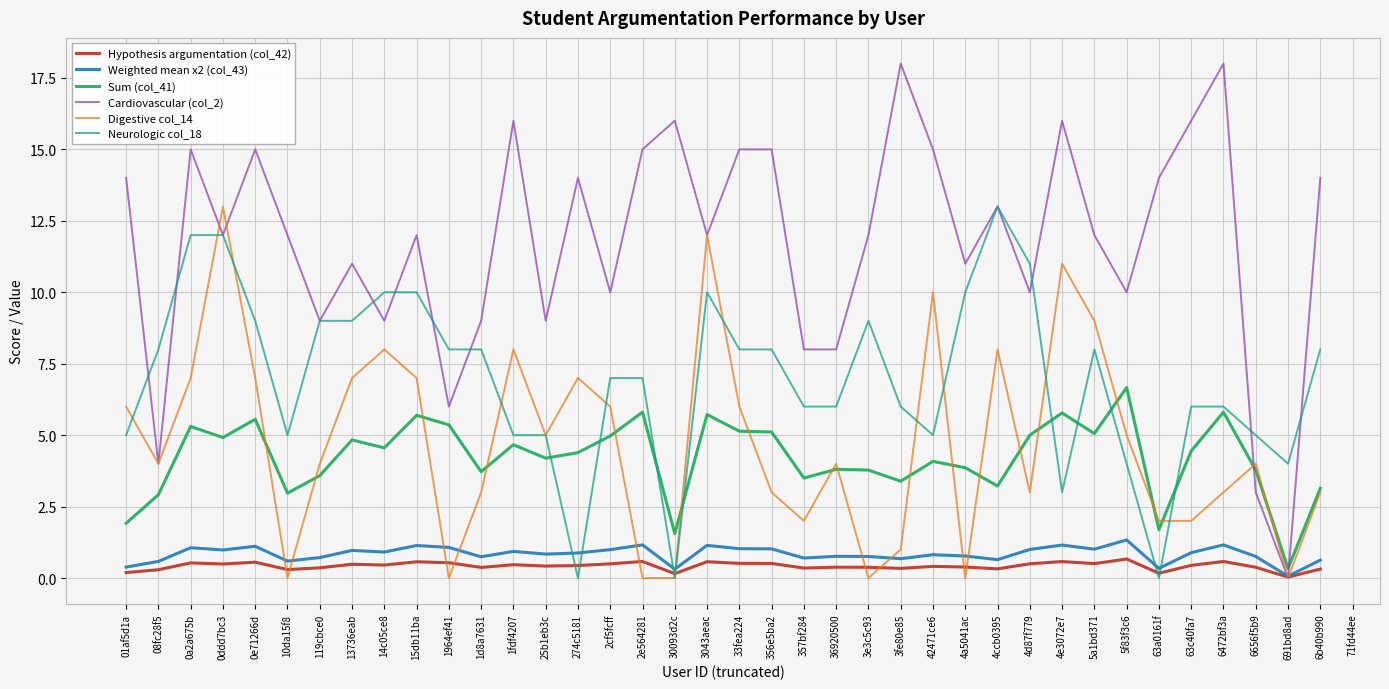

What is the sum of all Digestive col_14 values?

180.0